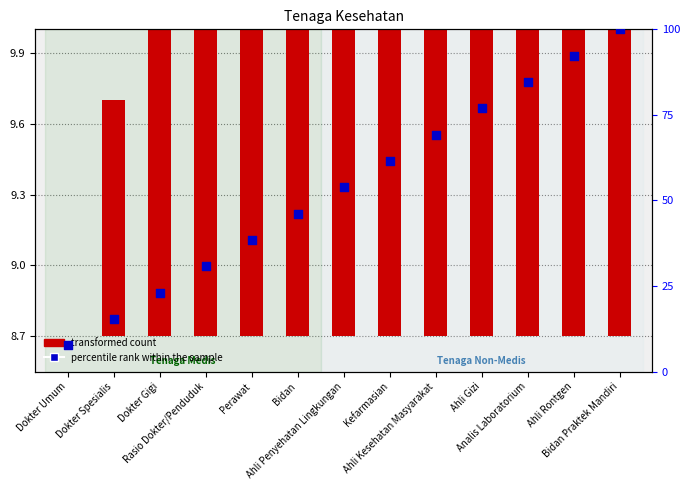

Which series has the largest total across all categories?

percentile rank within the sample